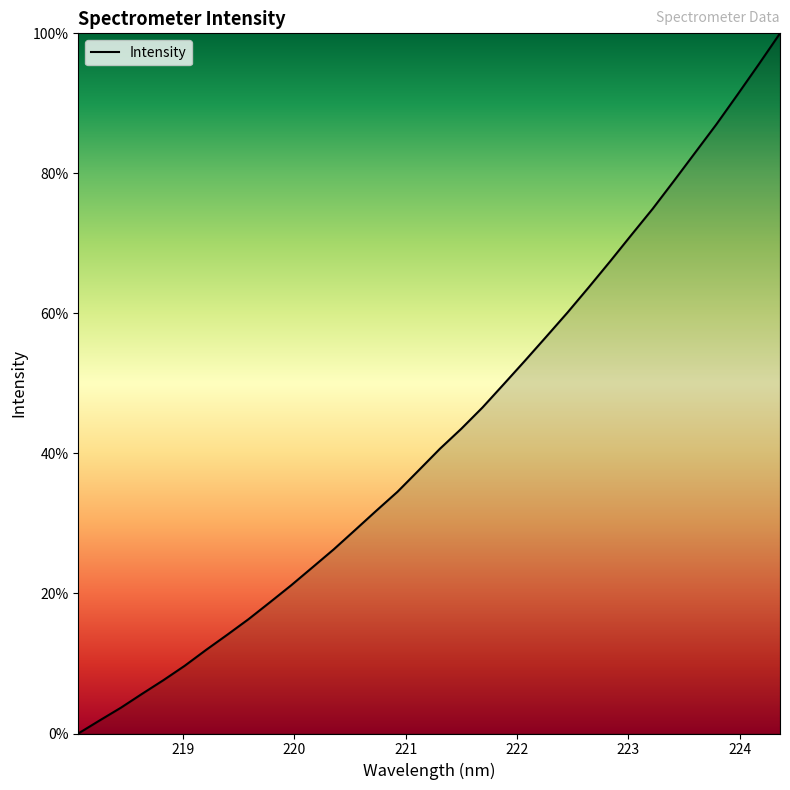

What is the greatest value displayed?

100.0